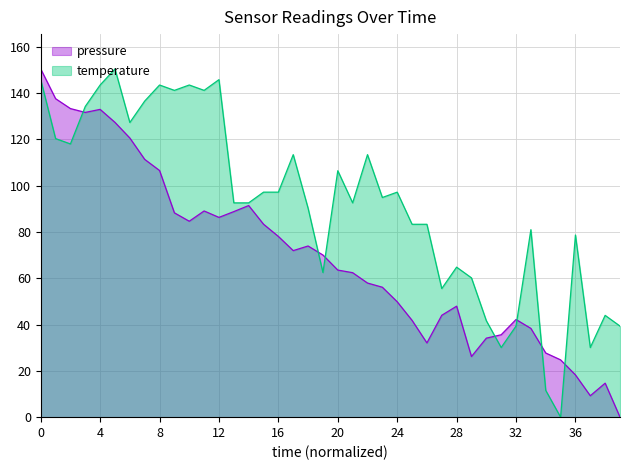

What is the total value across all series at 32?

81.5